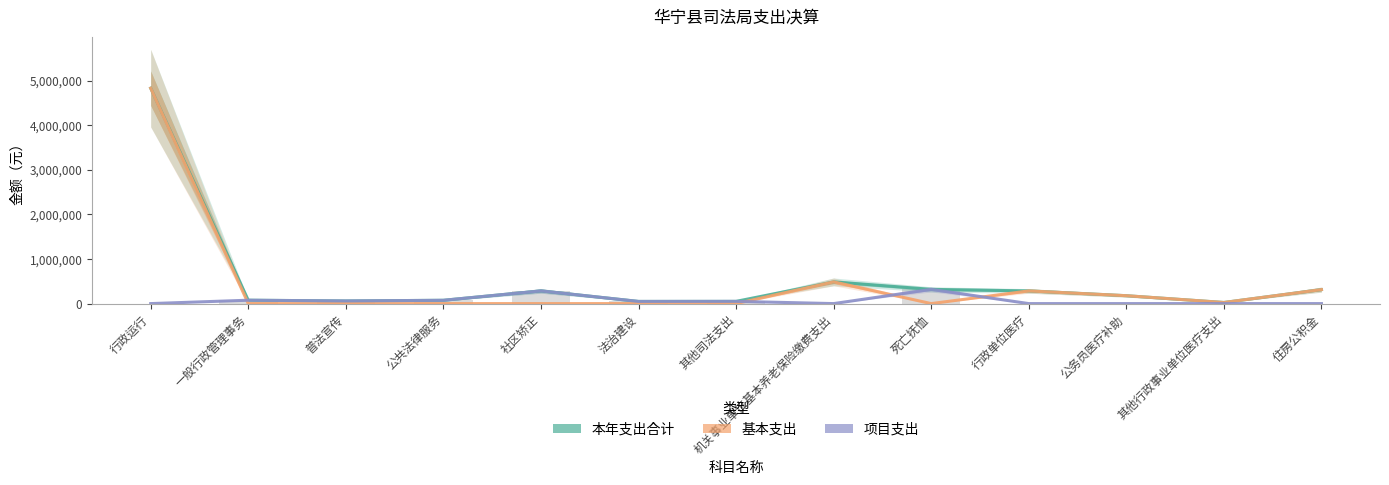

How many values in the 基本支出 series exceed 0?

6